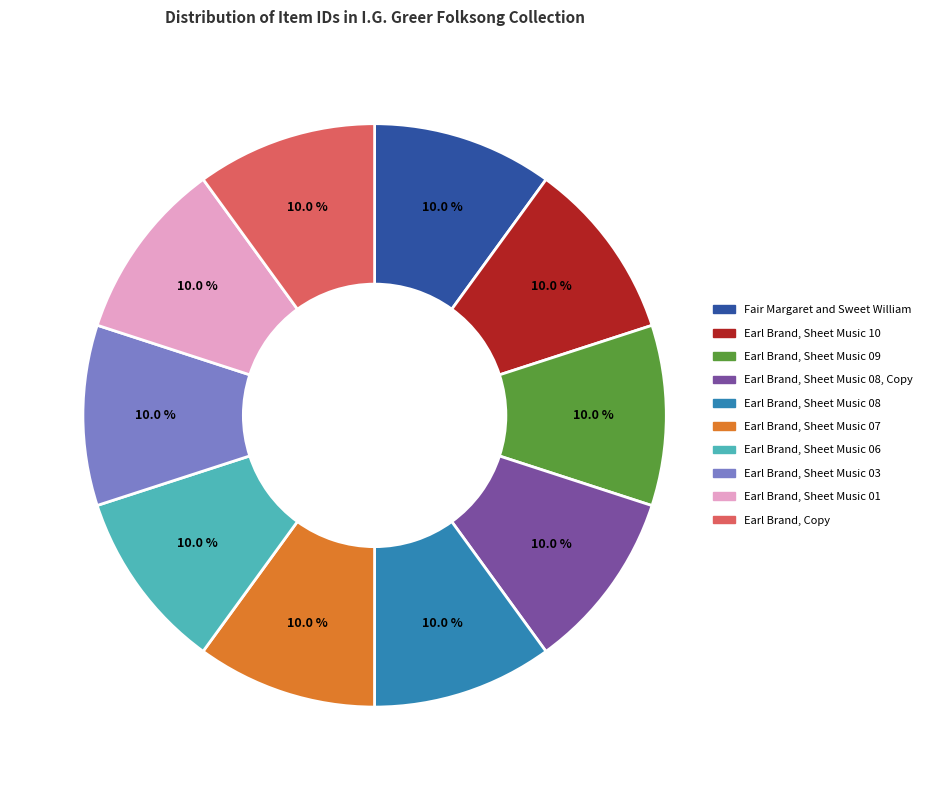

Is Earl Brand, Sheet Music 07 the majority of the pie?

No